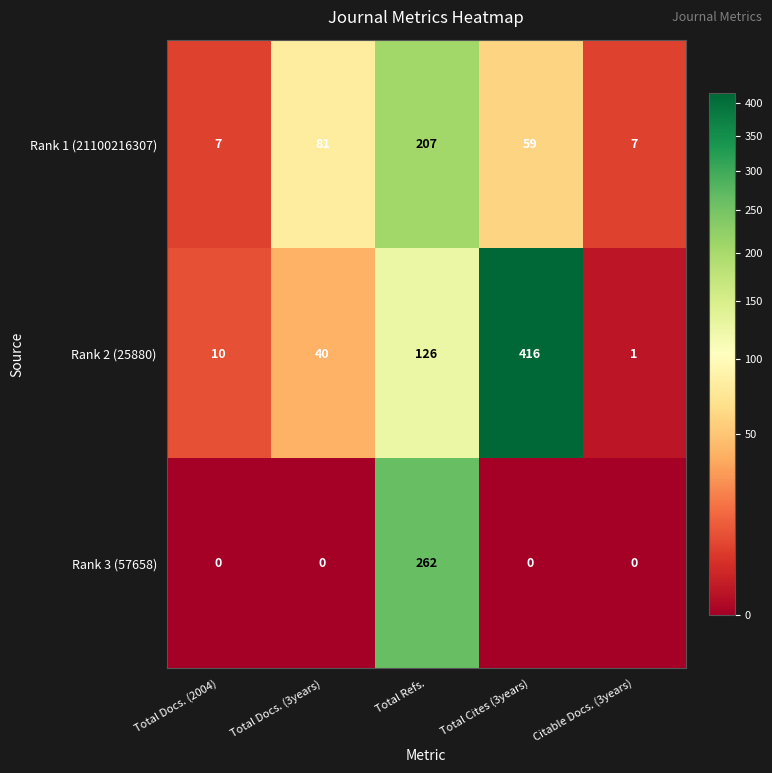

Which label corresponds to the largest value in the chart?

Total Cites (3years)